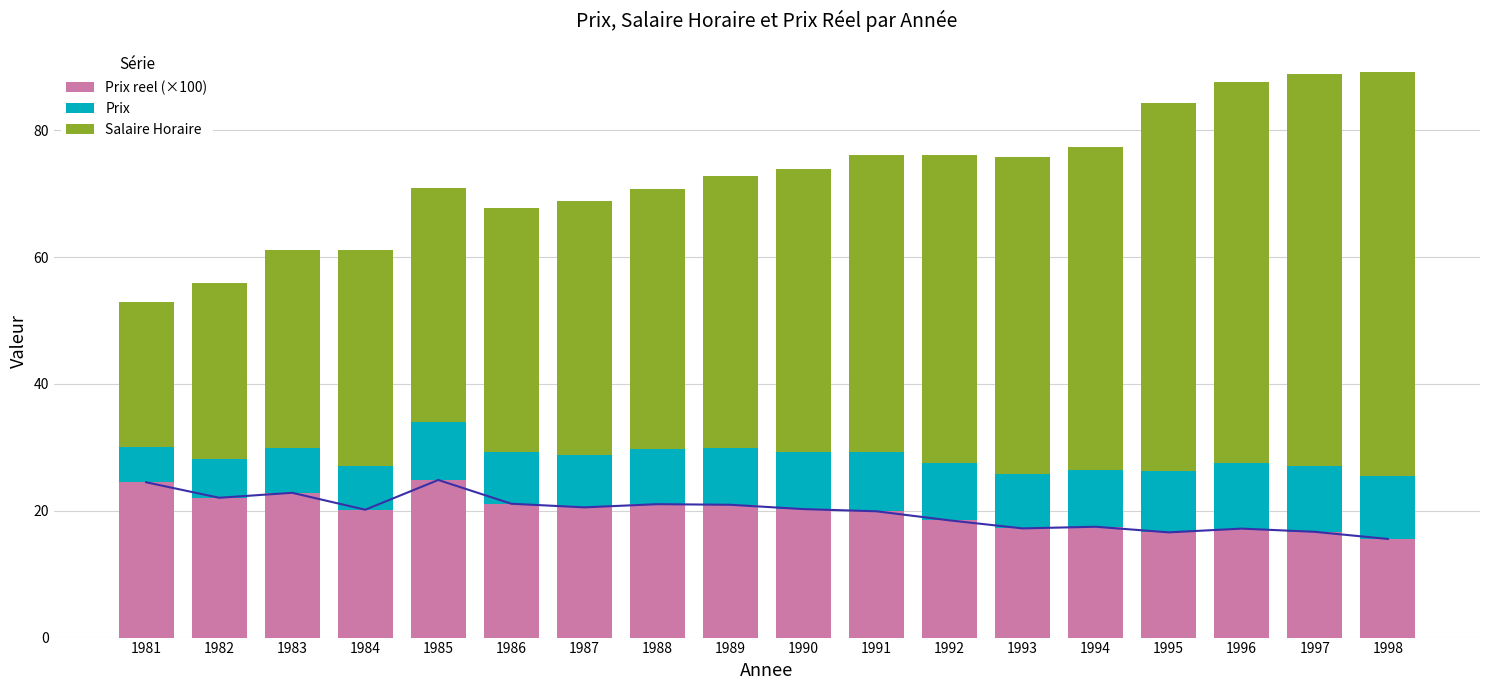

How many data points in Salaire Horaire are above 44?

9